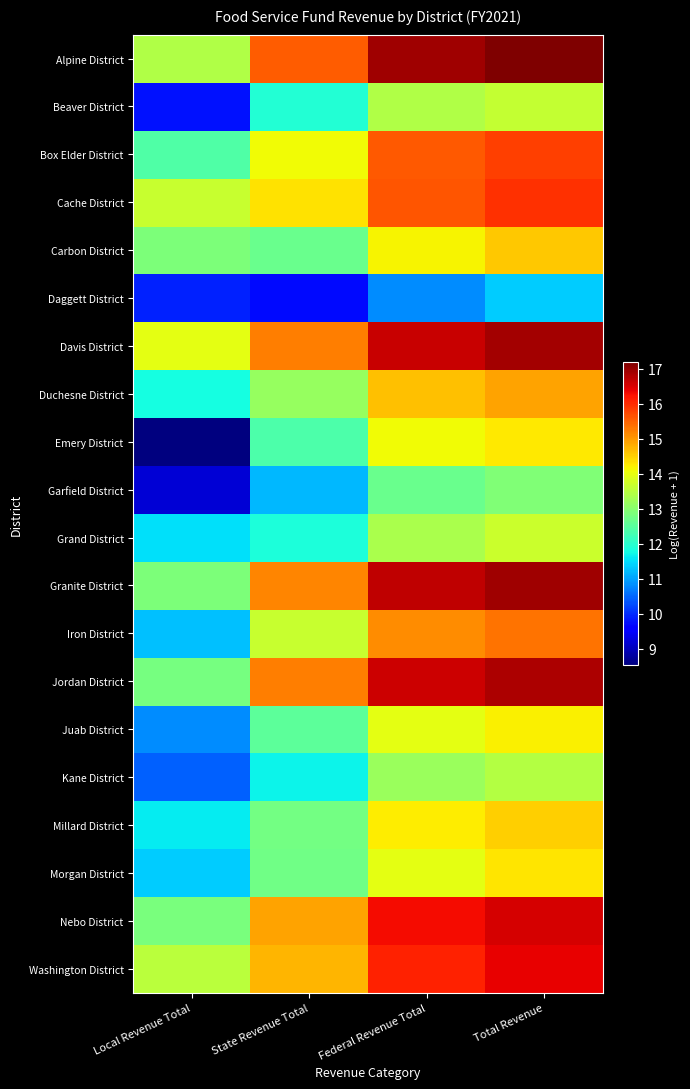

What is the smallest value displayed?

8.5